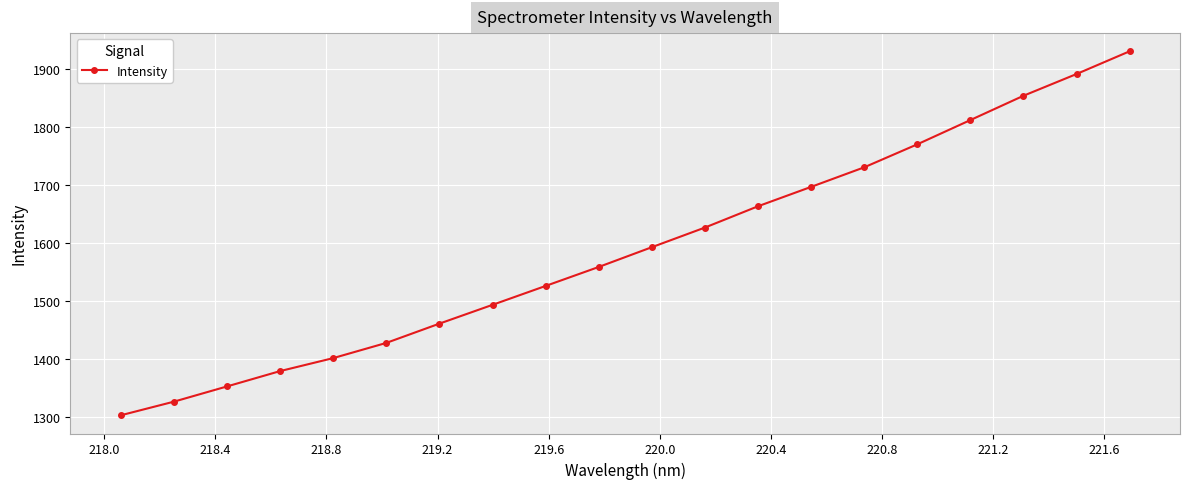

True or false: the data has more than 0 interior local peaks.

False